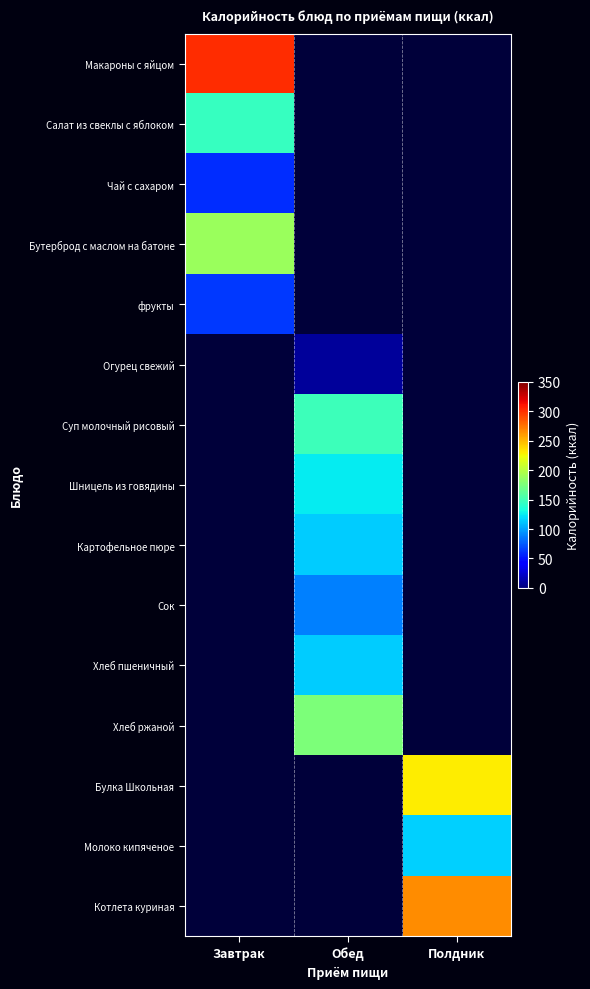

Rank the series by their maximum value, from lowest to highest.

Огурец свежий, Чай с сахаром, фрукты, Сок, Хлеб пшеничный, Картофельное пюре, Молоко кипяченое, Шницель из говядины, Салат из свеклы с яблоком, Суп молочный рисовый, Хлеб ржаной, Бутерброд с маслом на батоне, Булка Школьная, Котлета куриная, Макароны с яйцом